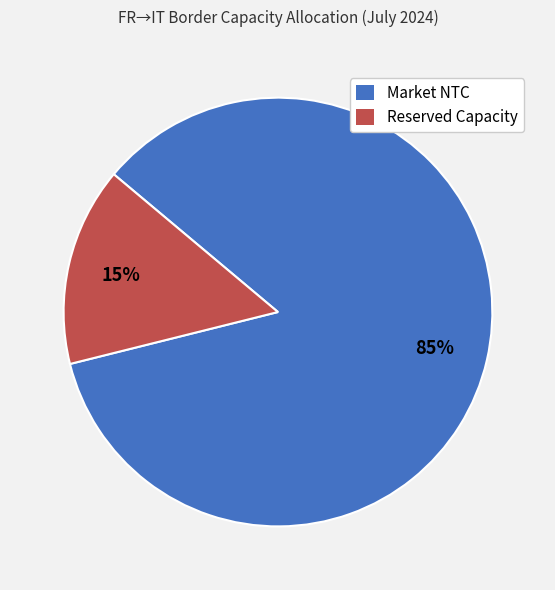

Between Market NTC and Reserved Capacity, which is larger?

Market NTC